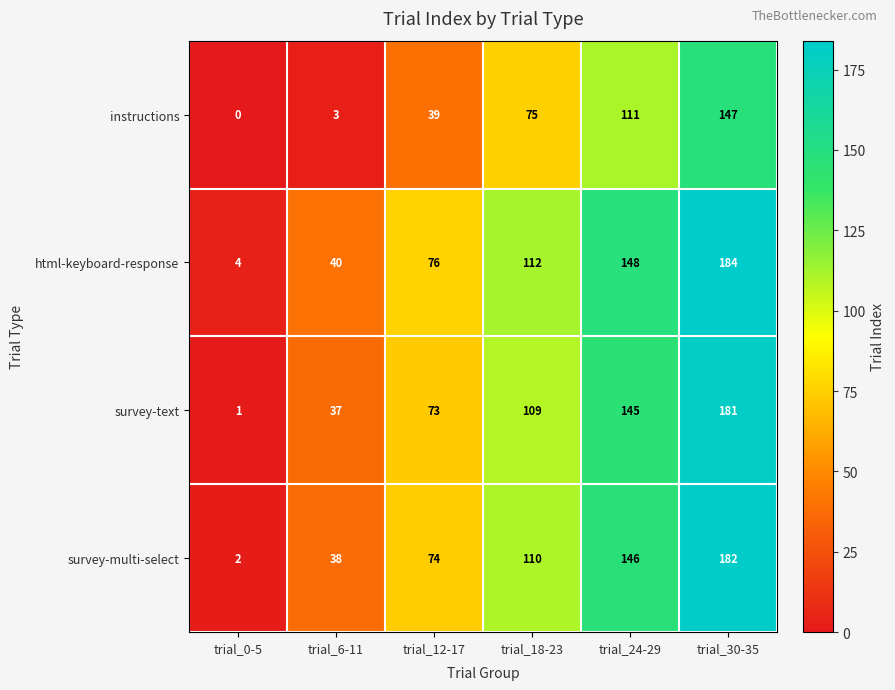

Reading left to right, list all the values displayed in this chart.

instructions: trial_0-5=0	trial_6-11=3	trial_12-17=39	trial_18-23=75	trial_24-29=111	trial_30-35=147
html-keyboard-response: trial_0-5=4	trial_6-11=40	trial_12-17=76	trial_18-23=112	trial_24-29=148	trial_30-35=184
survey-text: trial_0-5=1	trial_6-11=37	trial_12-17=73	trial_18-23=109	trial_24-29=145	trial_30-35=181
survey-multi-select: trial_0-5=2	trial_6-11=38	trial_12-17=74	trial_18-23=110	trial_24-29=146	trial_30-35=182